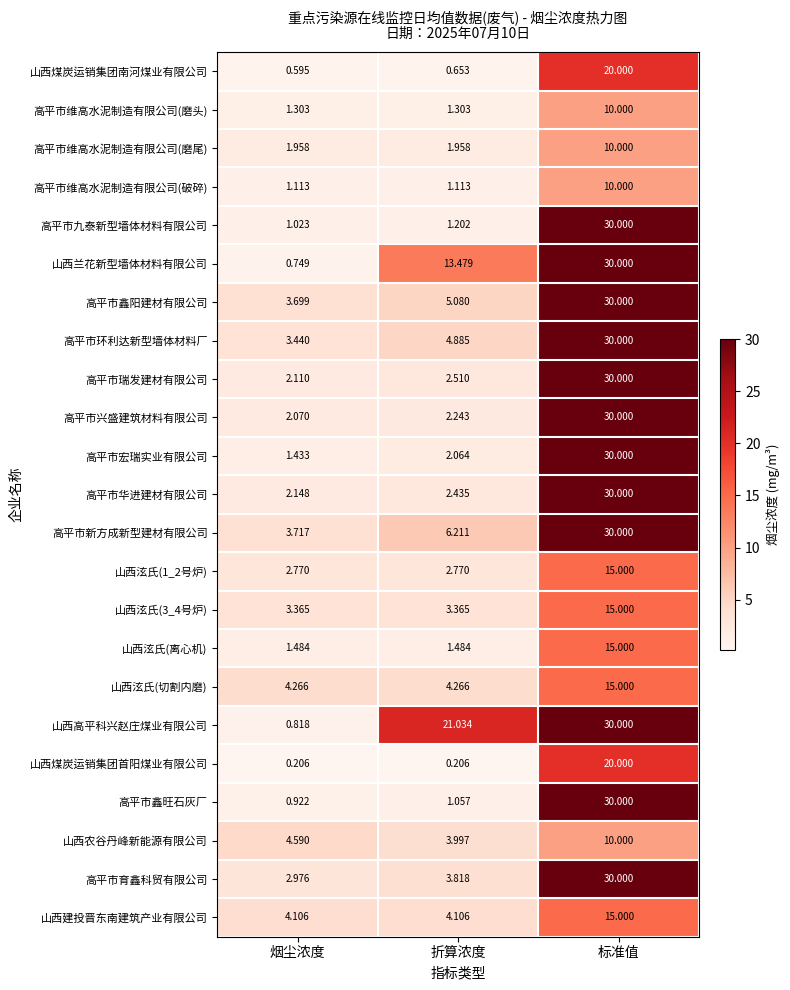

Which label corresponds to the largest value in the chart?

标准值